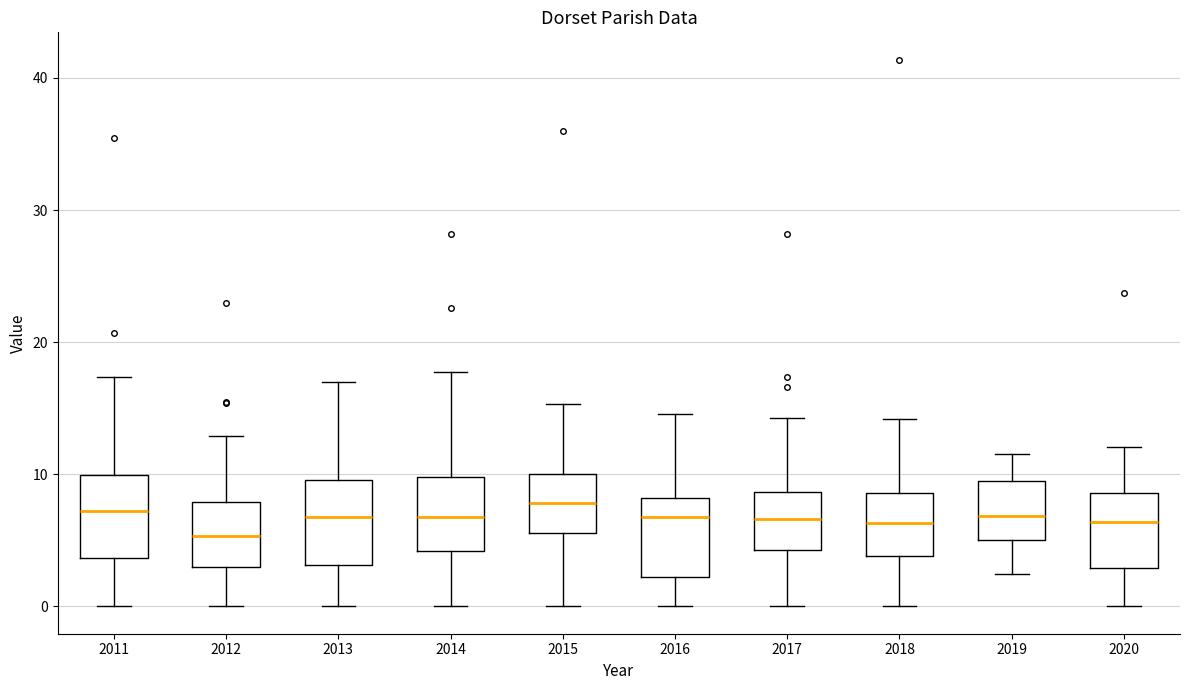

Reading left to right, transcribe this box plot: for each box, give where its median line is, the range the box spans, and where its two whiskers end, as read against the y-axis. The values are not printed on the chart, so give them approximately, as read against the axis.

2011: median 7, box 4 to 10, whiskers 0 to 17
2012: median 5, box 3 to 8, whiskers 0 to 13
2013: median 7, box 3 to 10, whiskers 0 to 17
2014: median 7, box 4 to 10, whiskers 0 to 18
2015: median 8, box 6 to 10, whiskers 0 to 15
2016: median 7, box 2 to 8, whiskers 0 to 15
2017: median 7, box 4 to 9, whiskers 0 to 14
2018: median 6, box 4 to 9, whiskers 0 to 14
2019: median 7, box 5 to 10, whiskers 2 to 12
2020: median 6, box 3 to 9, whiskers 0 to 12